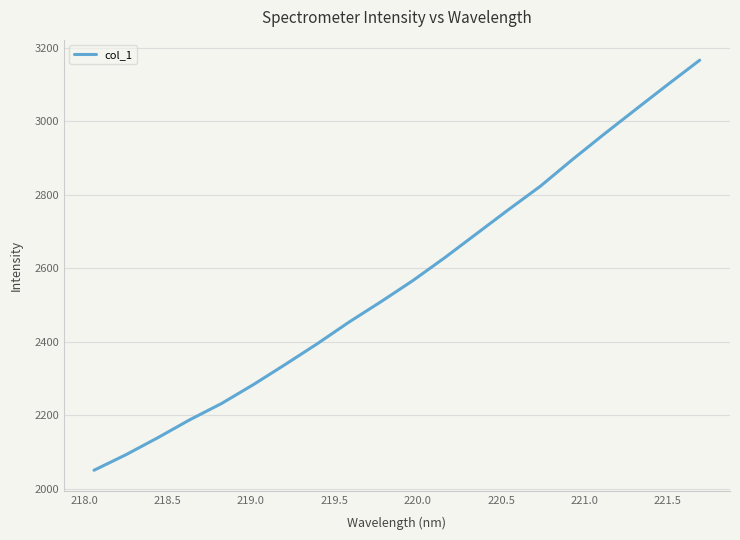

What is the greatest value displayed?

3165.8